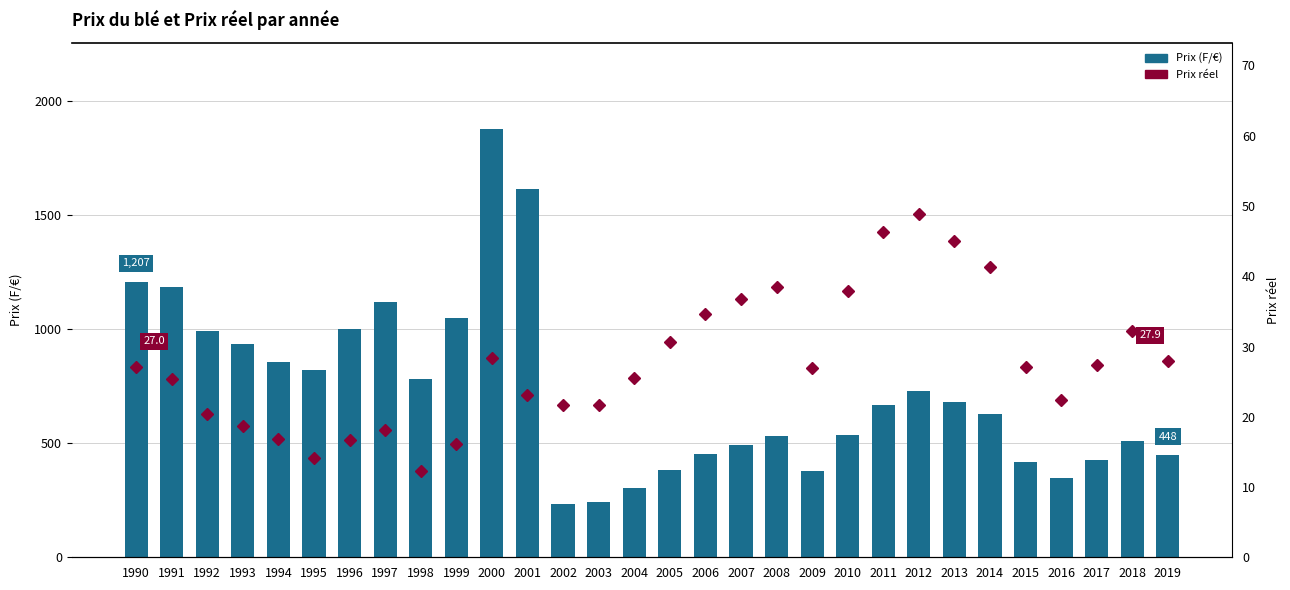

Are the bars horizontal?

No